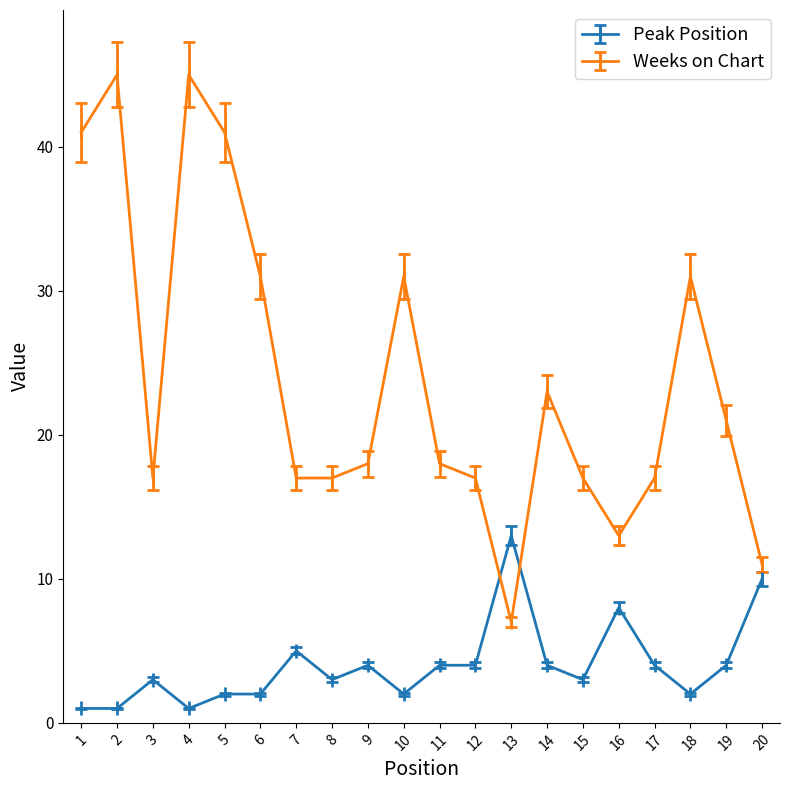

How many categories are shown in the chart?

20